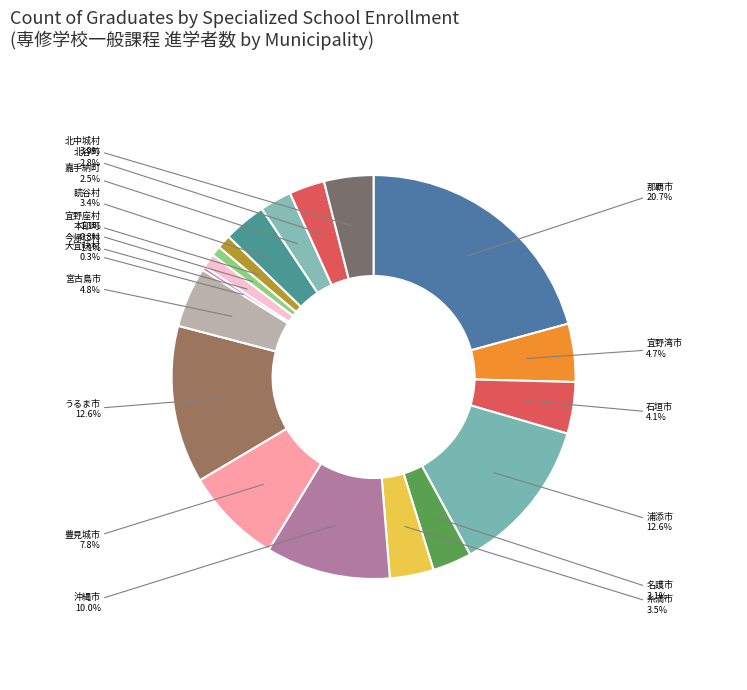

Combined, do 宜野座村 and 大宜味村 account for over 50%?

No